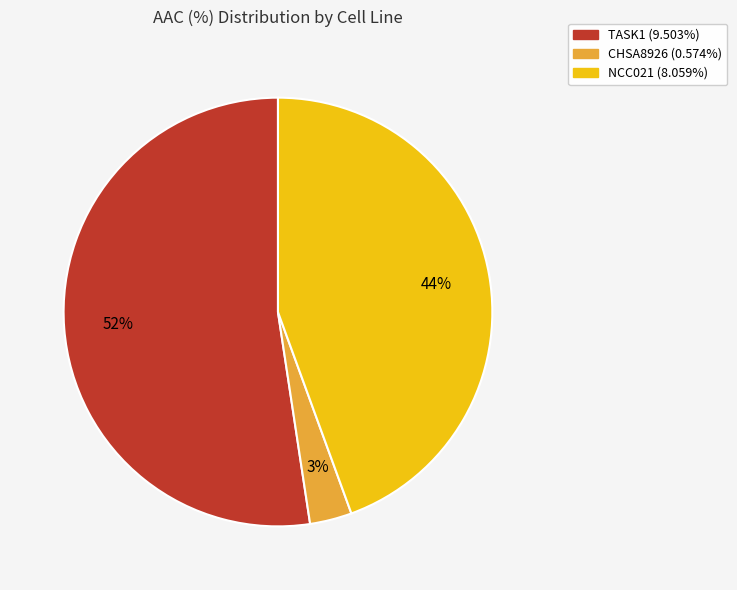

What is the largest slice in the pie chart?

TASK1